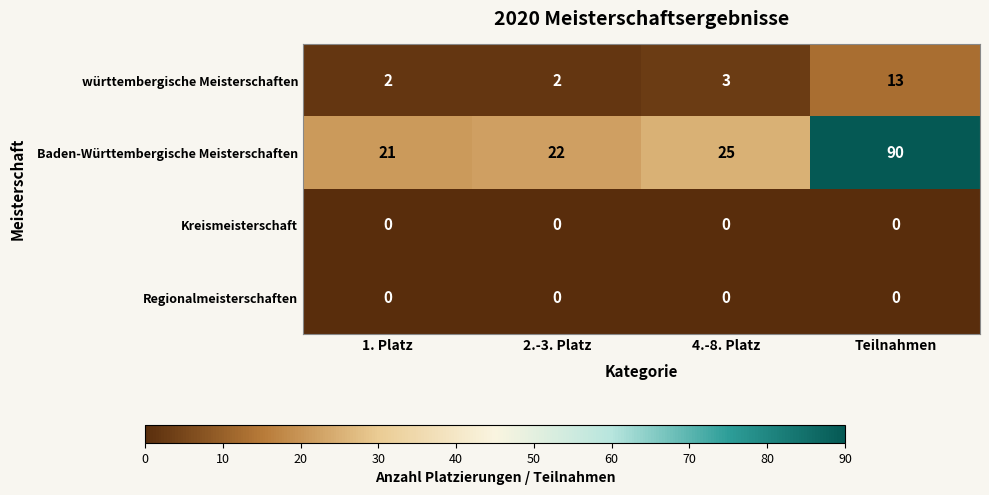

Which series has the largest range (max minus min)?

Baden-Württembergische Meisterschaften